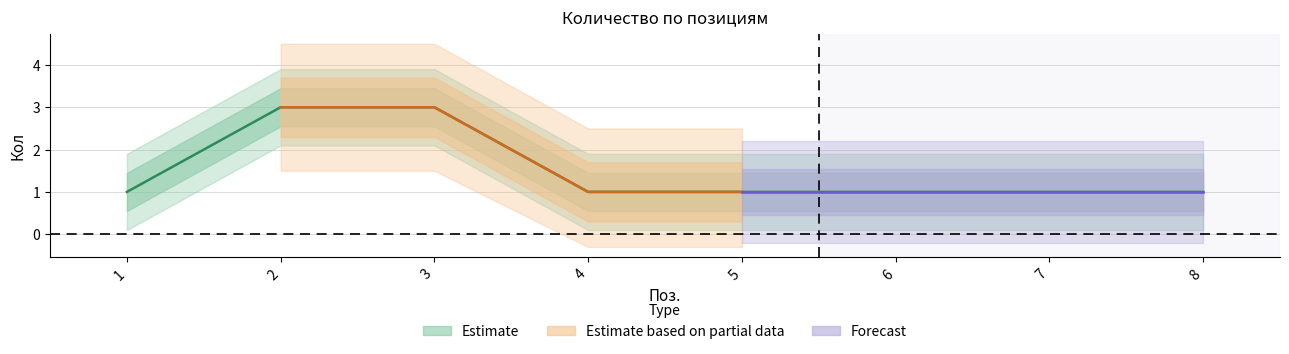

What is the smallest value displayed?

1